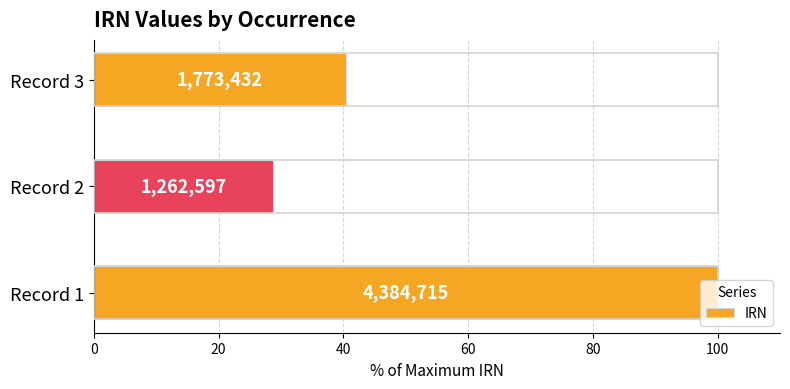

Does the chart contain any negative values?

No